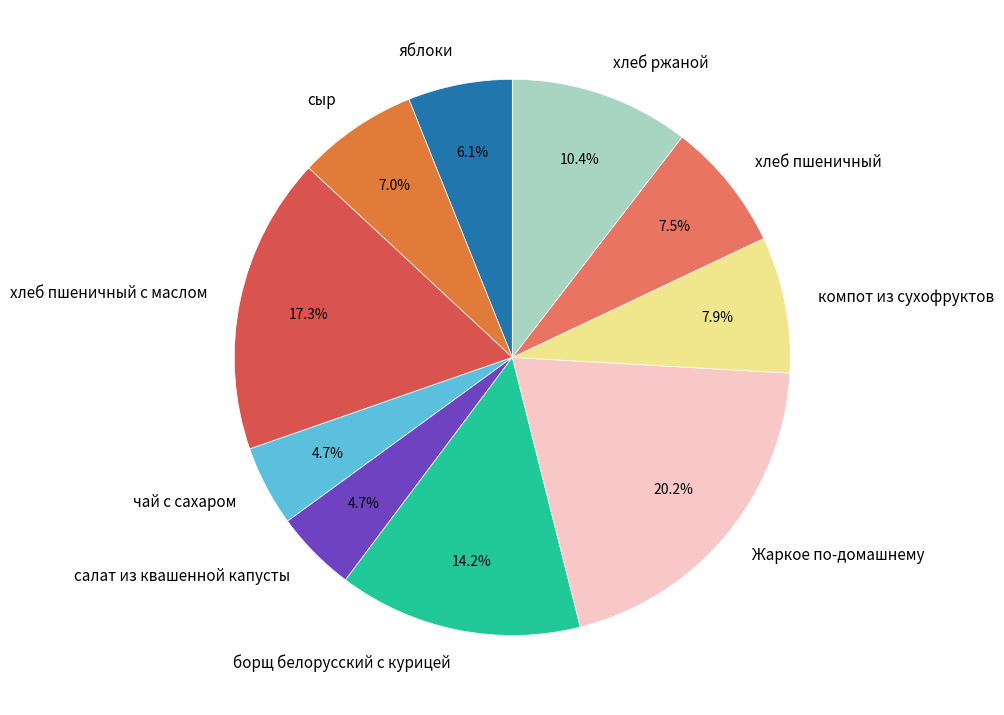

What is the largest slice in the pie chart?

Жаркое по-домашнему